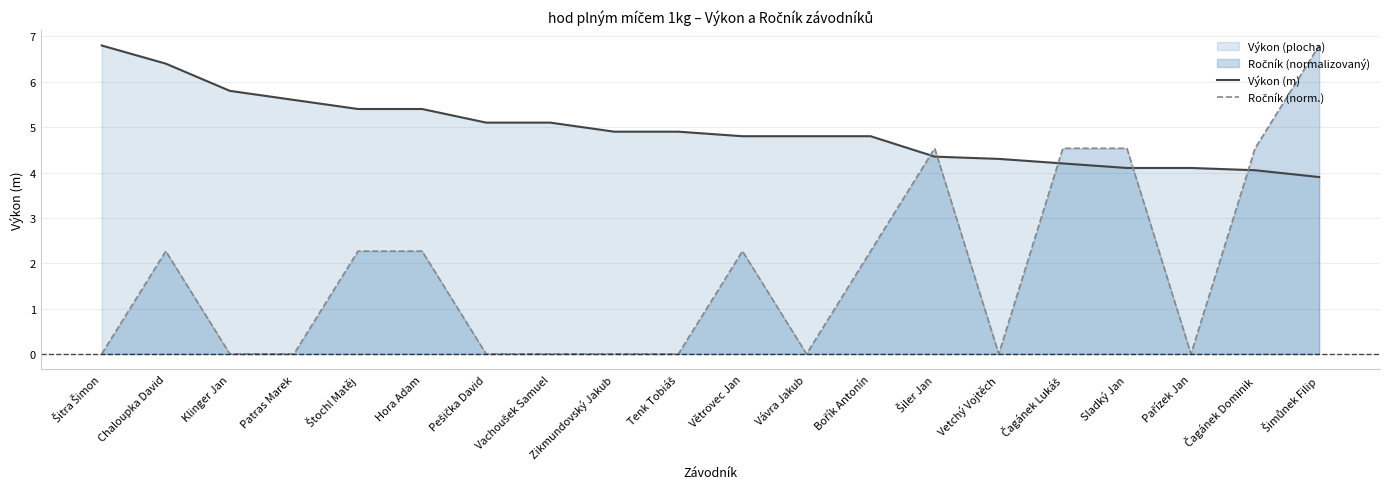

Reading right to left, list all the values displayed in this chart.

Výkon (m): 3.9	4.0	4.1	4.1	4.2	4.3	4.3	4.8	4.8	4.8	4.9	4.9	5.1	5.1	5.4	5.4	5.6	5.8	6.4	6.8
Ročník (norm.): 6.8	4.5	0.0	4.5	4.5	0.0	4.5	2.3	0.0	2.3	0.0	0.0	0.0	0.0	2.3	2.3	0.0	0.0	2.3	0.0